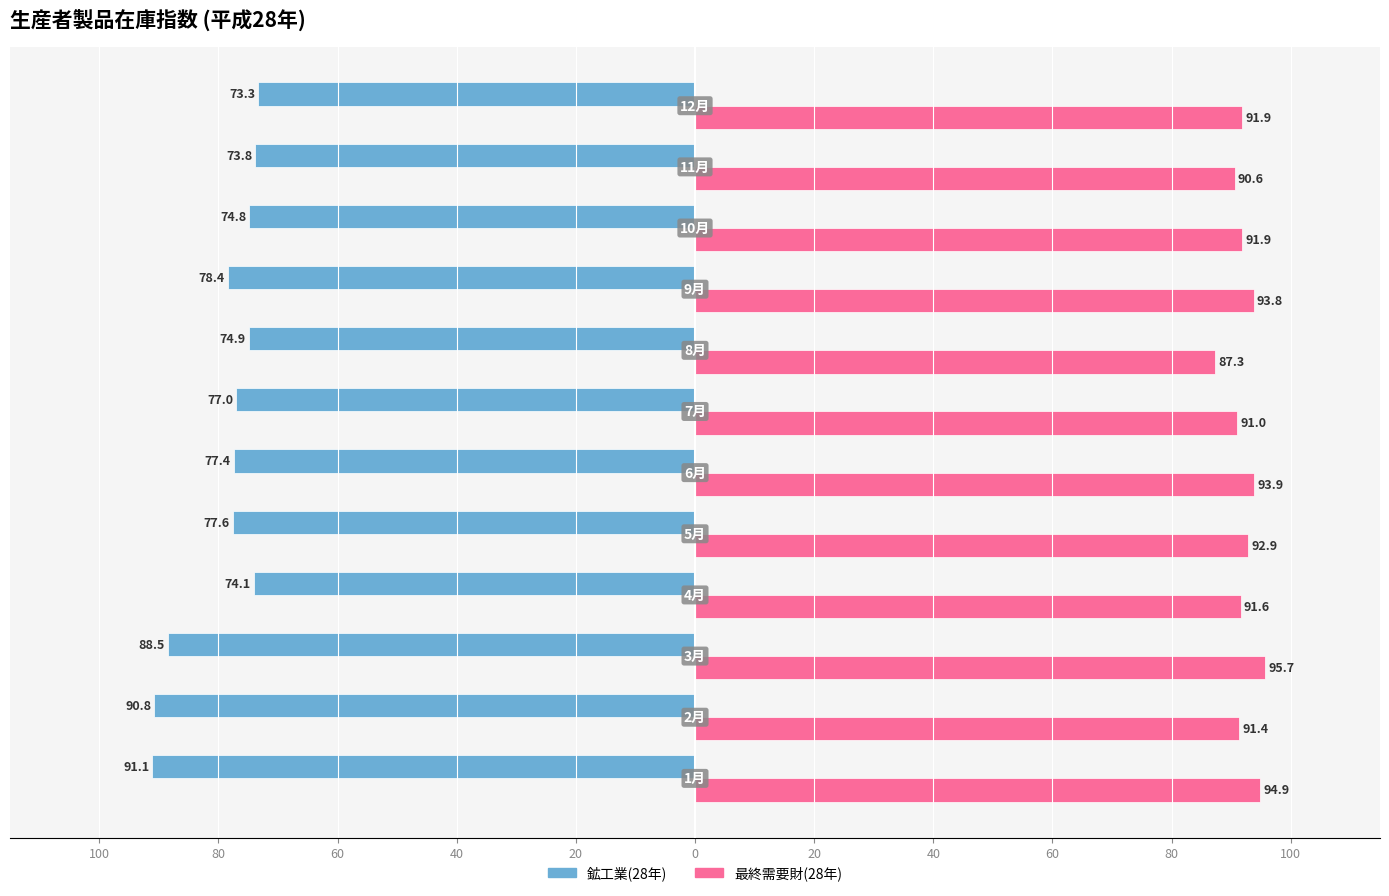

Reading right to left, transcribe all the data shown in this chart.

鉱工業(28年): -73.3	-73.8	-74.8	-78.4	-74.9	-77.0	-77.4	-77.6	-74.1	-88.5	-90.8	-91.1
最終需要財(28年): 91.9	90.6	91.9	93.8	87.3	91.0	93.9	92.9	91.6	95.7	91.4	94.9